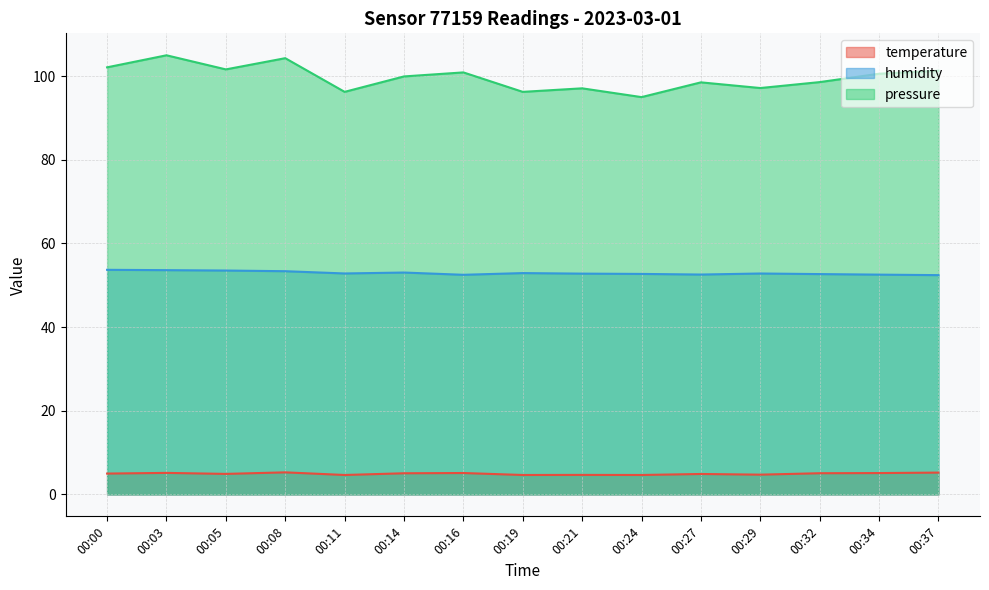

True or false: temperature has a value of 5.1 at 00:34.

True